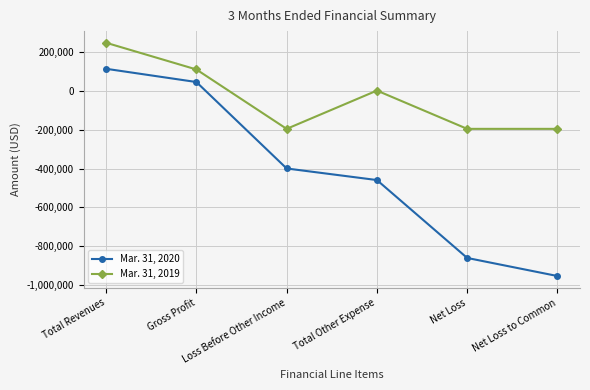

What is the value of the Mar. 31, 2019 point at the 5th from the left?

-196507